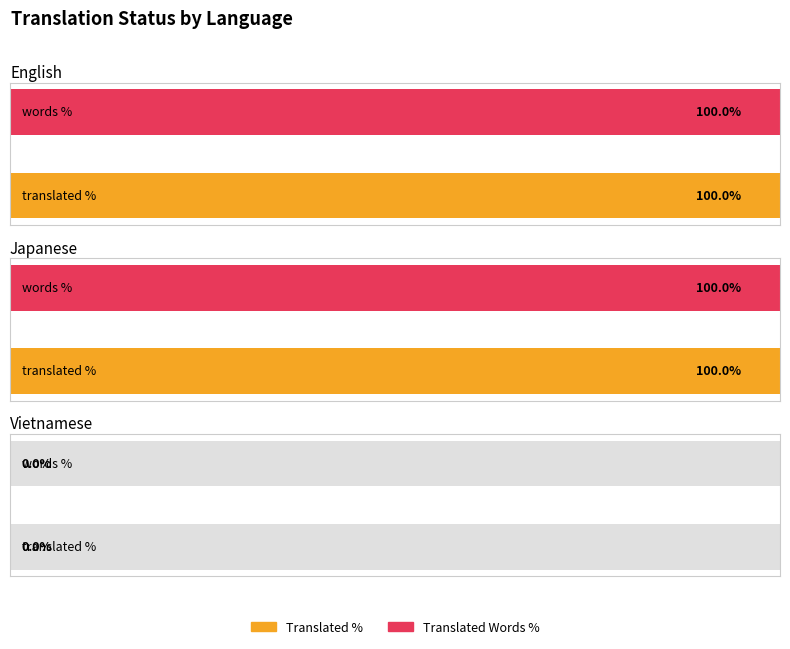

What is the label of the 2nd bar from the left?

Japanese